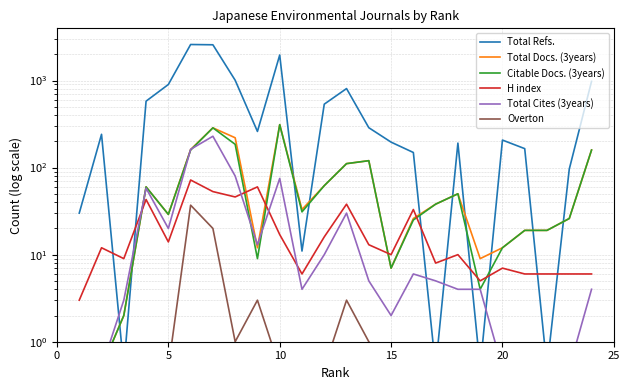

Reading left to right, list all the values displayed in this chart.

Total Refs.: 30.0	241.0	0.5	579.0	900.0	2591.0	2572.0	1007.0	260.0	1962.0	11.0	535.0	808.0	287.0	196.0	149.0	0.5	191.0	0.5	207.0	165.0	0.5	96.0	977.0
Total Docs. (3years): 0.5	0.5	2.0	60.0	29.0	161.0	286.0	220.0	12.0	311.0	33.0	62.0	111.0	120.0	7.0	26.0	38.0	50.0	9.0	12.0	19.0	19.0	26.0	159.0
Citable Docs. (3years): 0.5	0.5	2.0	60.0	29.0	159.0	286.0	185.0	9.0	311.0	31.0	62.0	111.0	120.0	7.0	25.0	38.0	50.0	4.0	12.0	19.0	19.0	26.0	159.0
H index: 3.0	12.0	9.0	43.0	14.0	72.0	53.0	46.0	60.0	17.0	6.0	16.0	38.0	13.0	10.0	33.0	8.0	10.0	5.0	7.0	6.0	6.0	6.0	6.0
Total Cites (3years): 0.5	0.5	3.0	58.0	20.0	162.0	229.0	80.0	13.0	75.0	4.0	10.0	30.0	5.0	2.0	6.0	5.0	4.0	4.0	0.5	0.5	0.5	0.5	4.0
Overton: 0.5	0.5	0.5	0.5	0.5	37.0	20.0	1.0	3.0	0.5	0.5	0.5	3.0	1.0	0.5	0.5	0.5	0.5	0.5	0.5	0.5	0.5	0.5	0.5